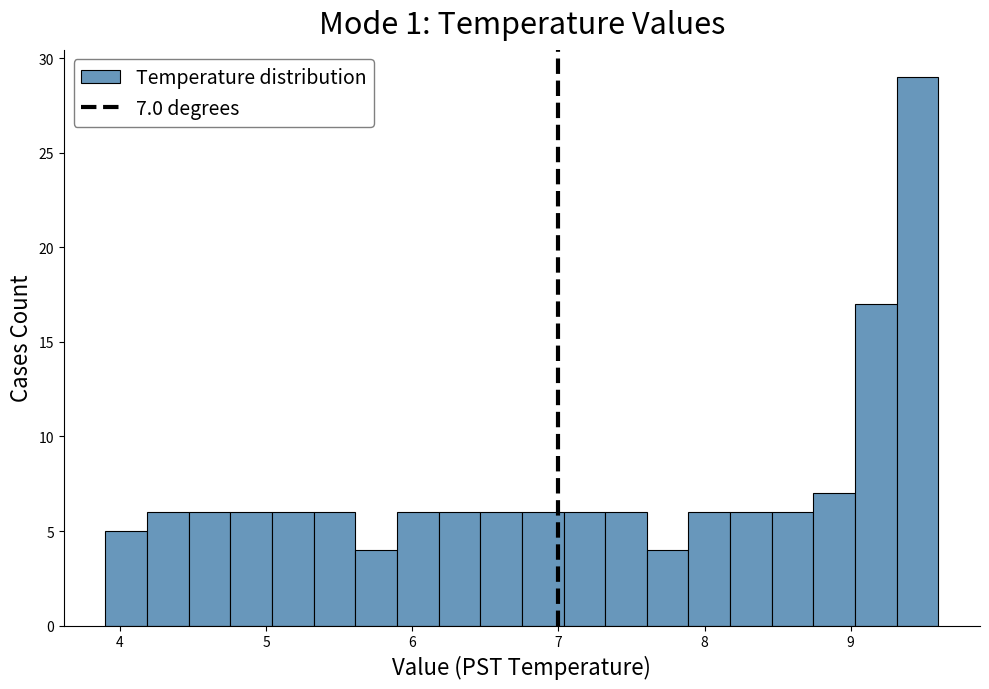

Read against the x-axis, roughly where is the centre of the tallest bar?

9.5